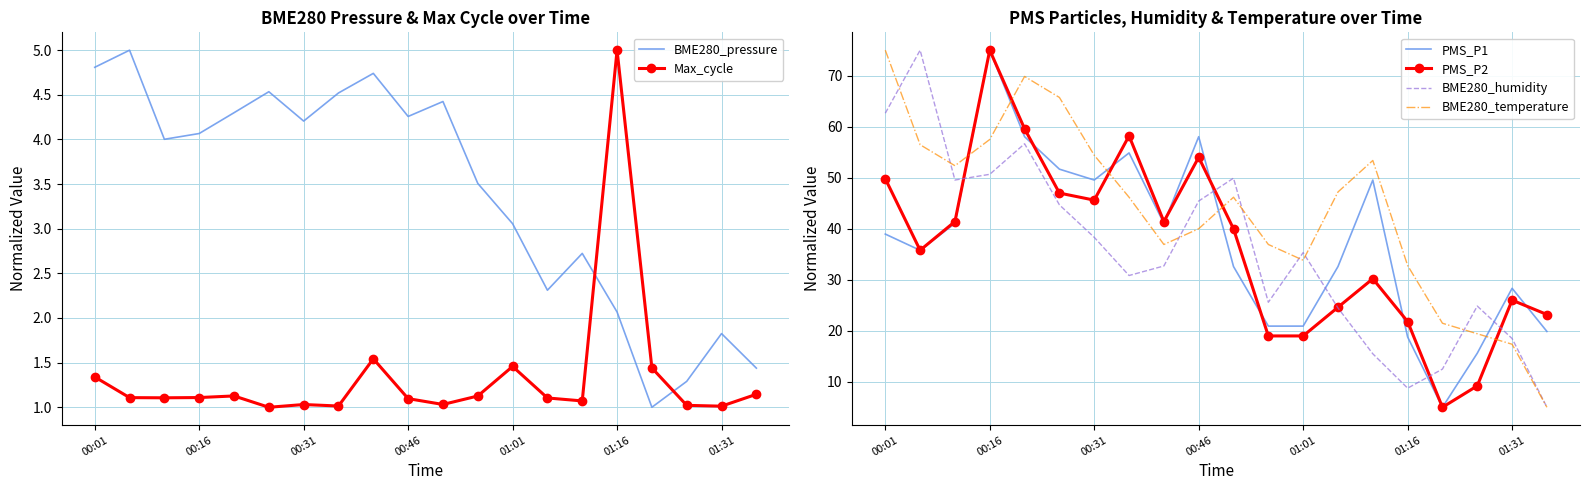

What are all the series names shown in the legend?

BME280_pressure, Max_cycle, PMS_P1, PMS_P2, BME280_humidity, BME280_temperature